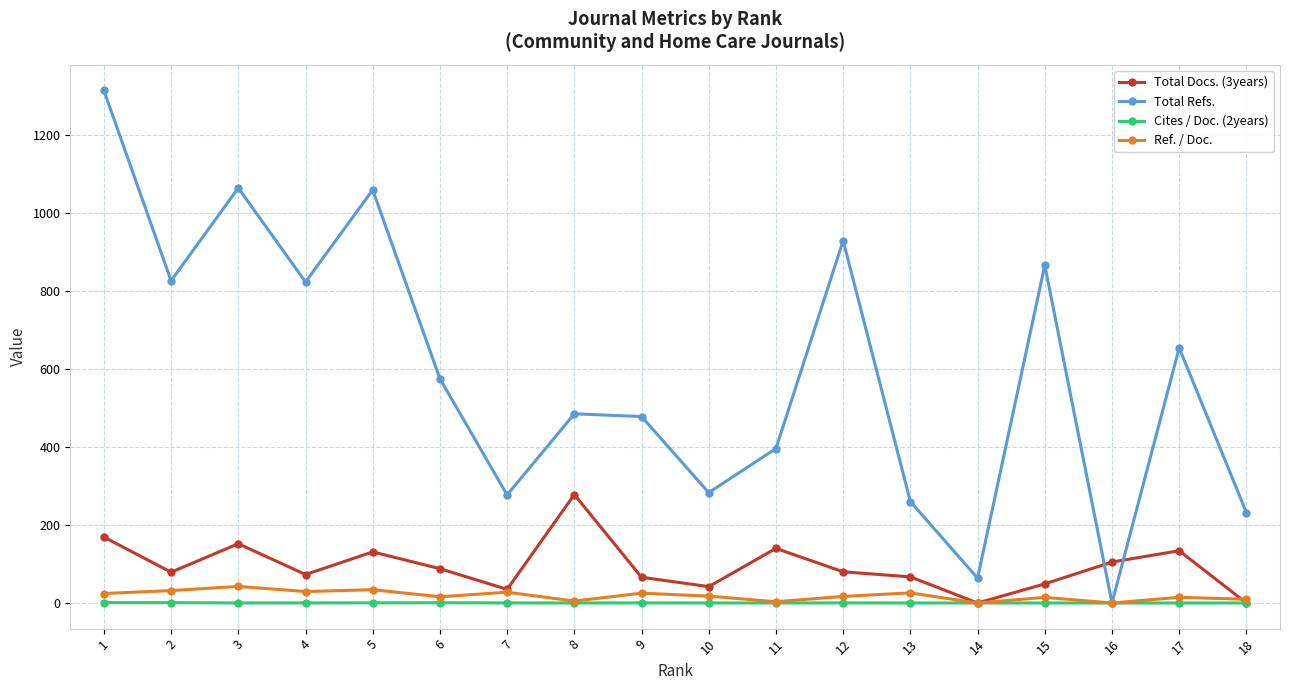

True or false: Cites / Doc. (2years) has a value of 0.0 at 17.

True